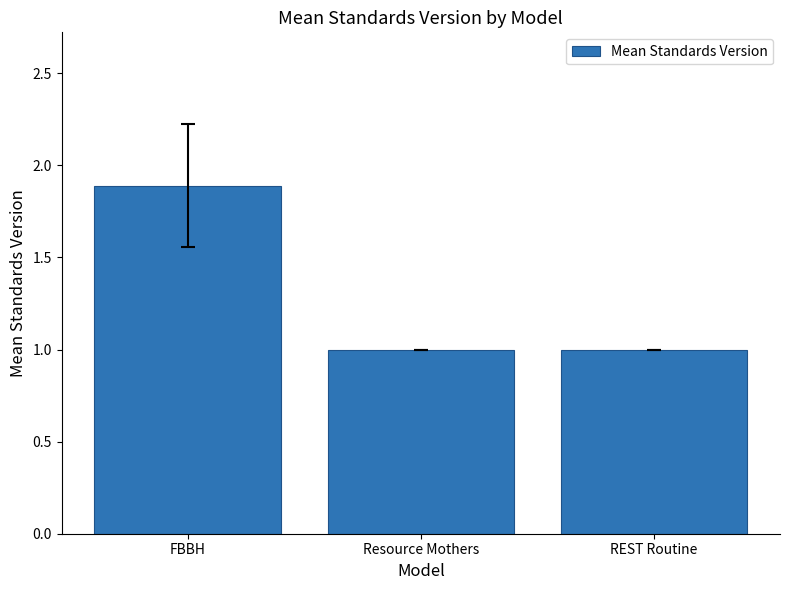

What is the label of the 1st bar from the left?

FBBH